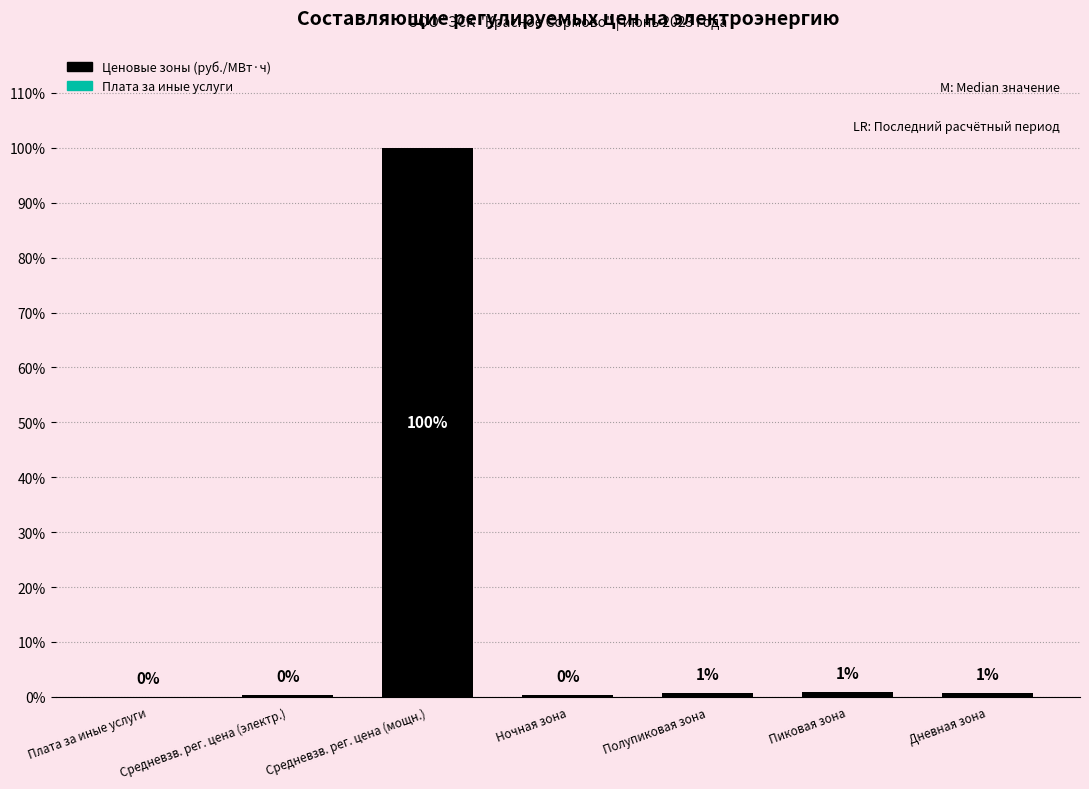

Are the bars horizontal?

No